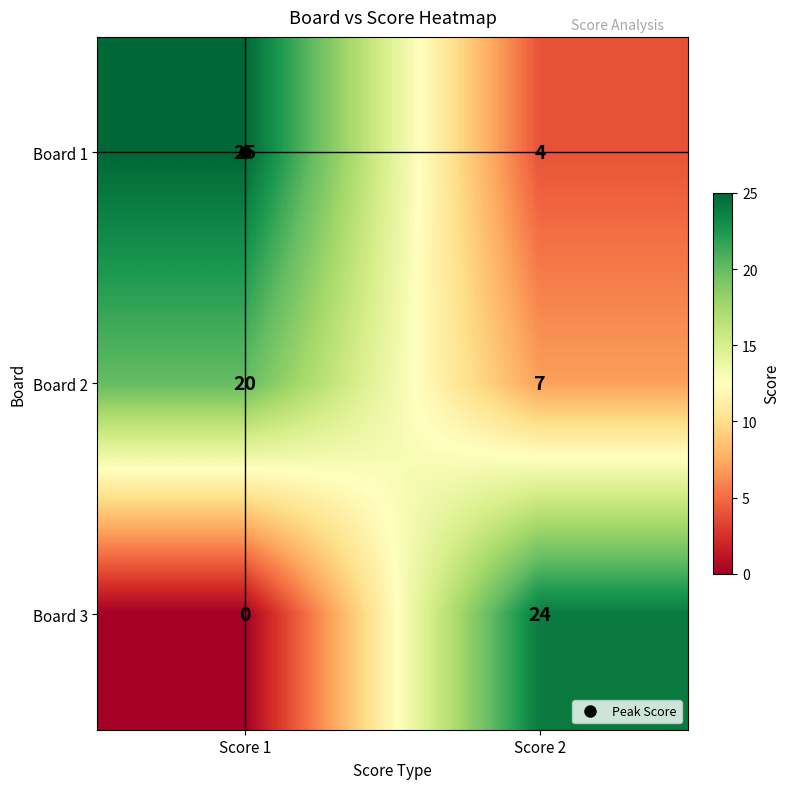

At which category is the sum across all series the highest?

Score 1